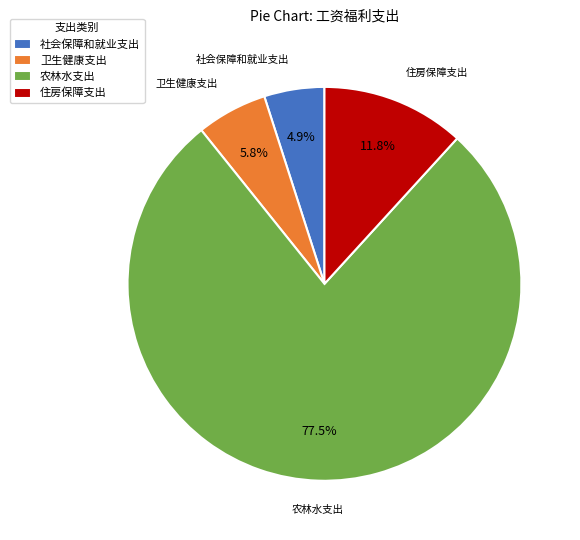

What percentage is the 卫生健康支出 slice, to the nearest percent?

6%